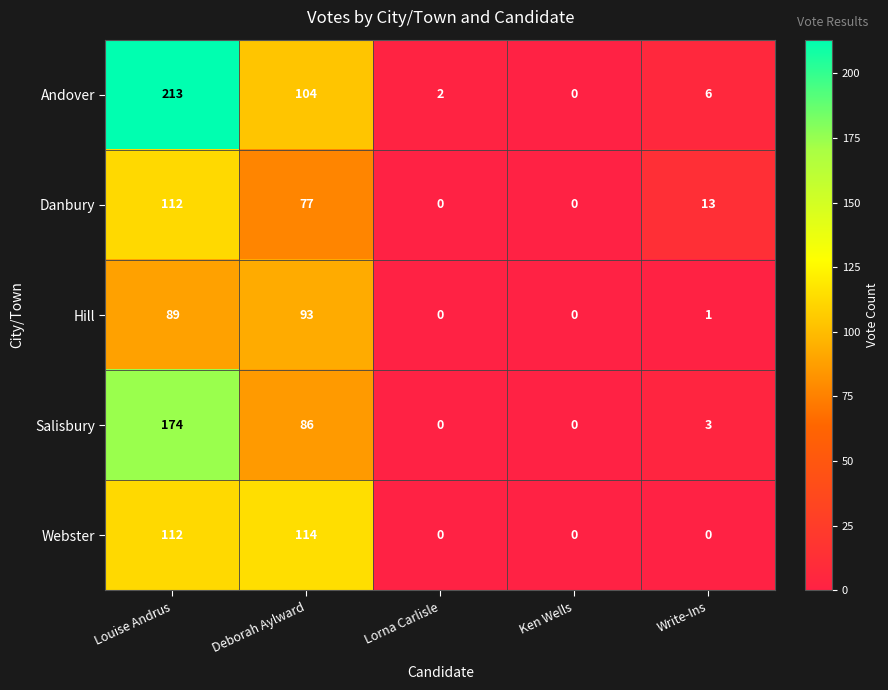

Which series has the largest range (max minus min)?

Andover